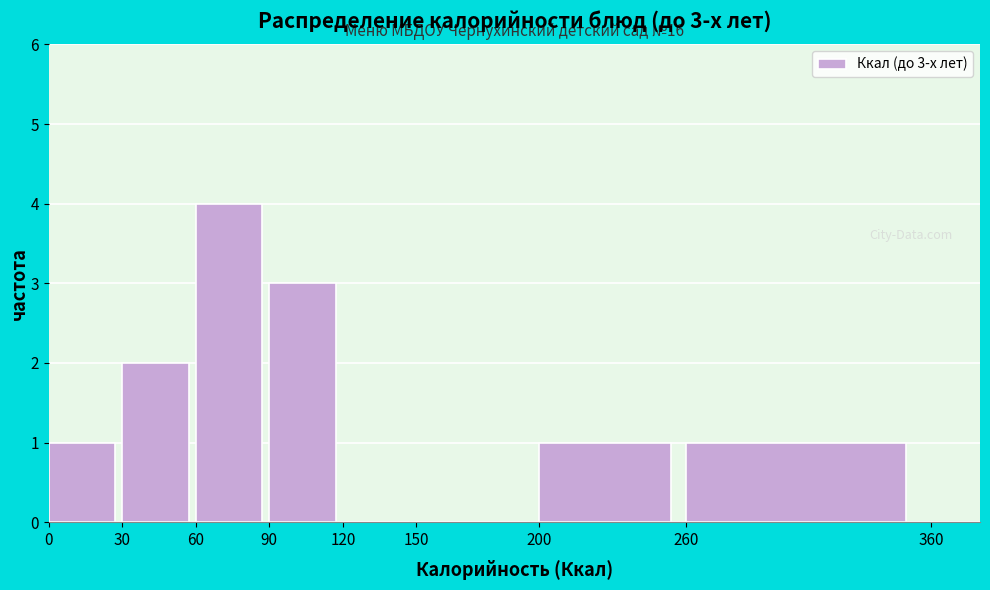

Over which range of the x-axis is the bar tallest?

60 to 90